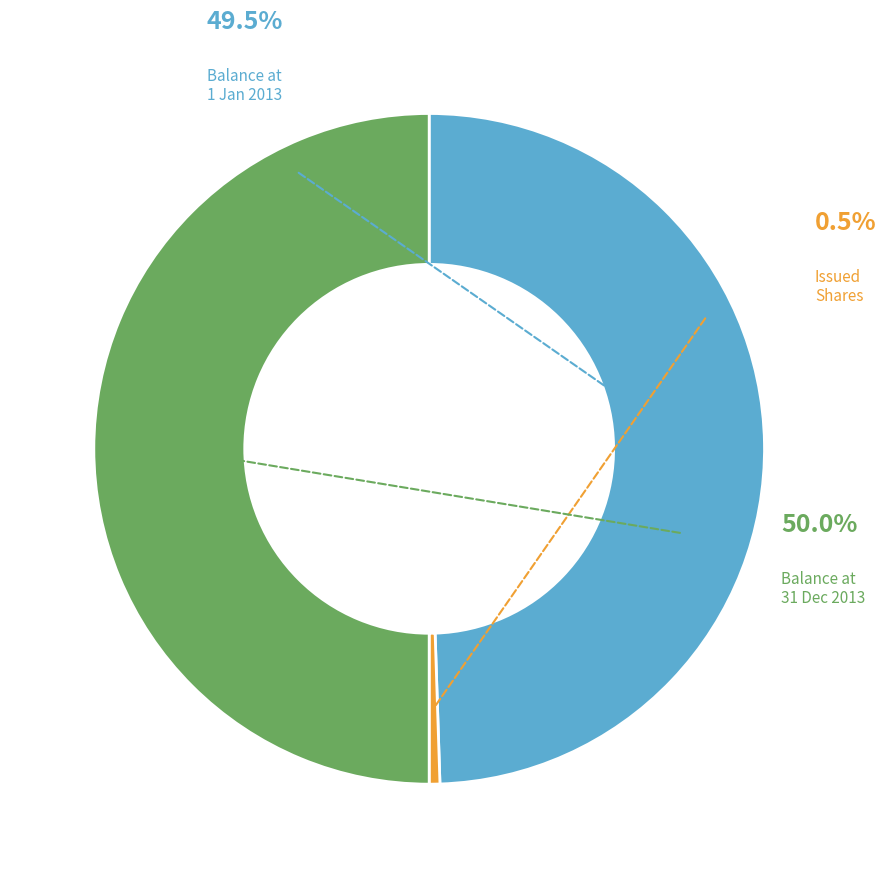

Which slice is the smallest?

Issued shares